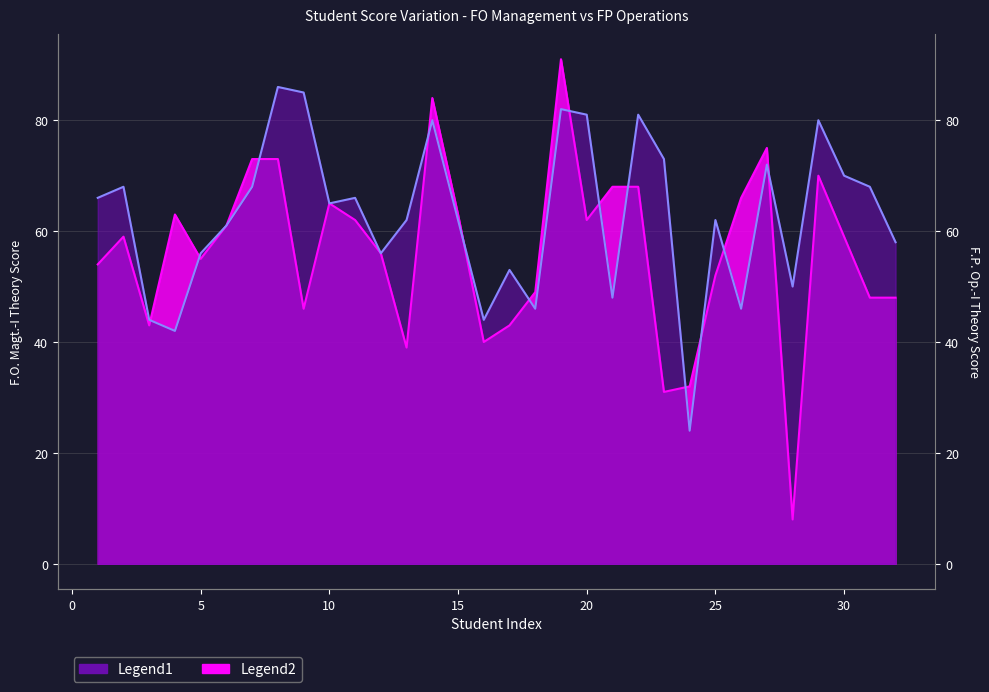

Which series ends up on top after the final intersection of F.P. Op.-I Th. and F.O. Magt.-I Th.?

F.O. Magt.-I Th.